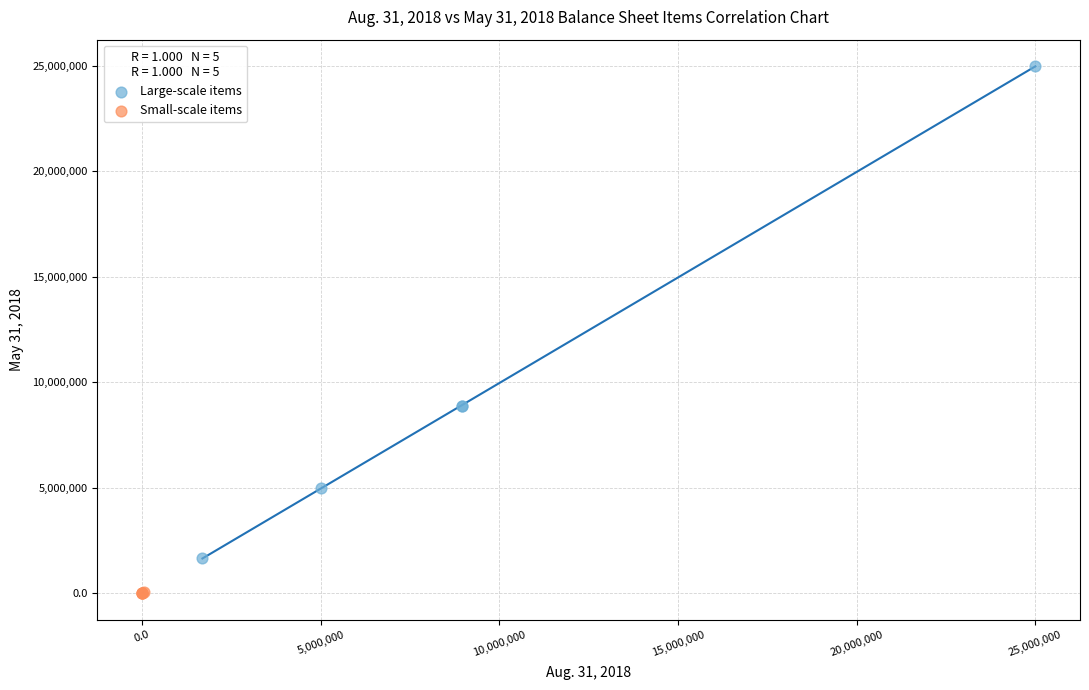

Which series reaches the maximum Y coordinate?

Large-scale items